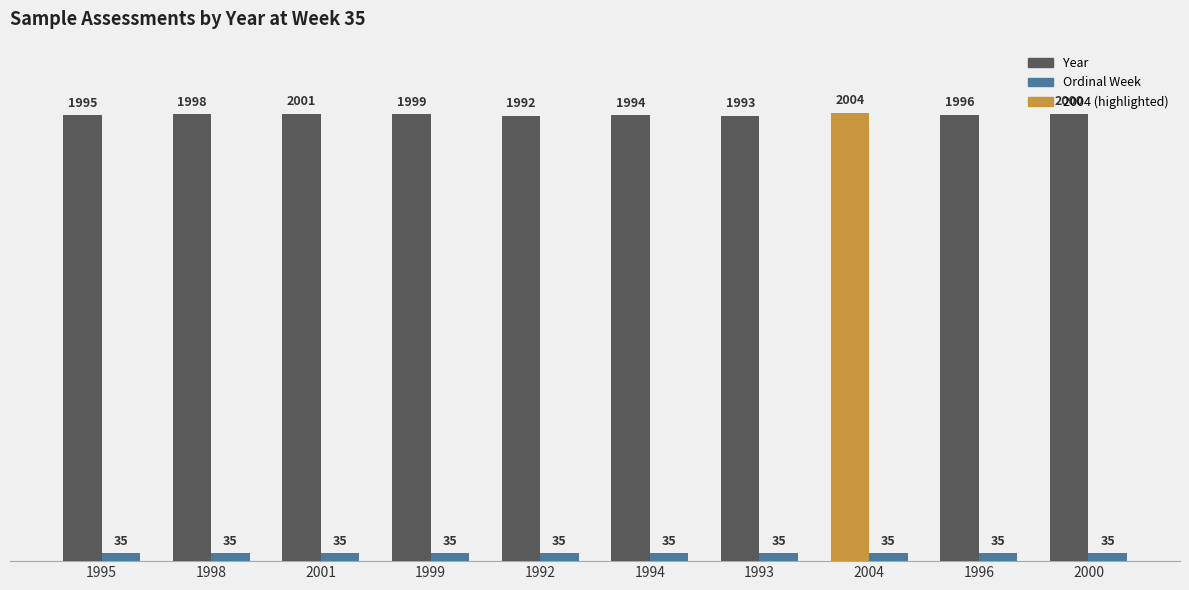

List the series in order of their overall mean, highest first.

Year, Ordinal Week